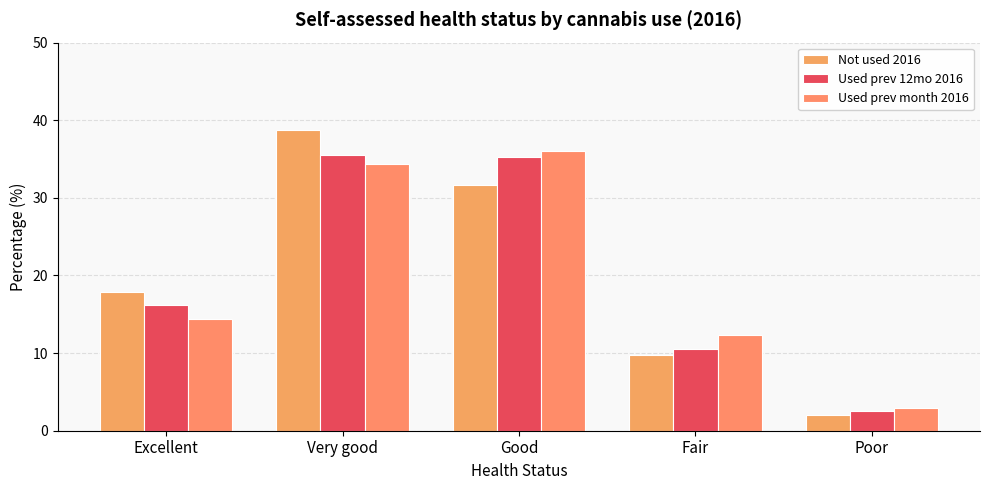

Rank the series by their maximum value, from highest to lowest.

Not used 2016, Used prev month 2016, Used prev 12mo 2016